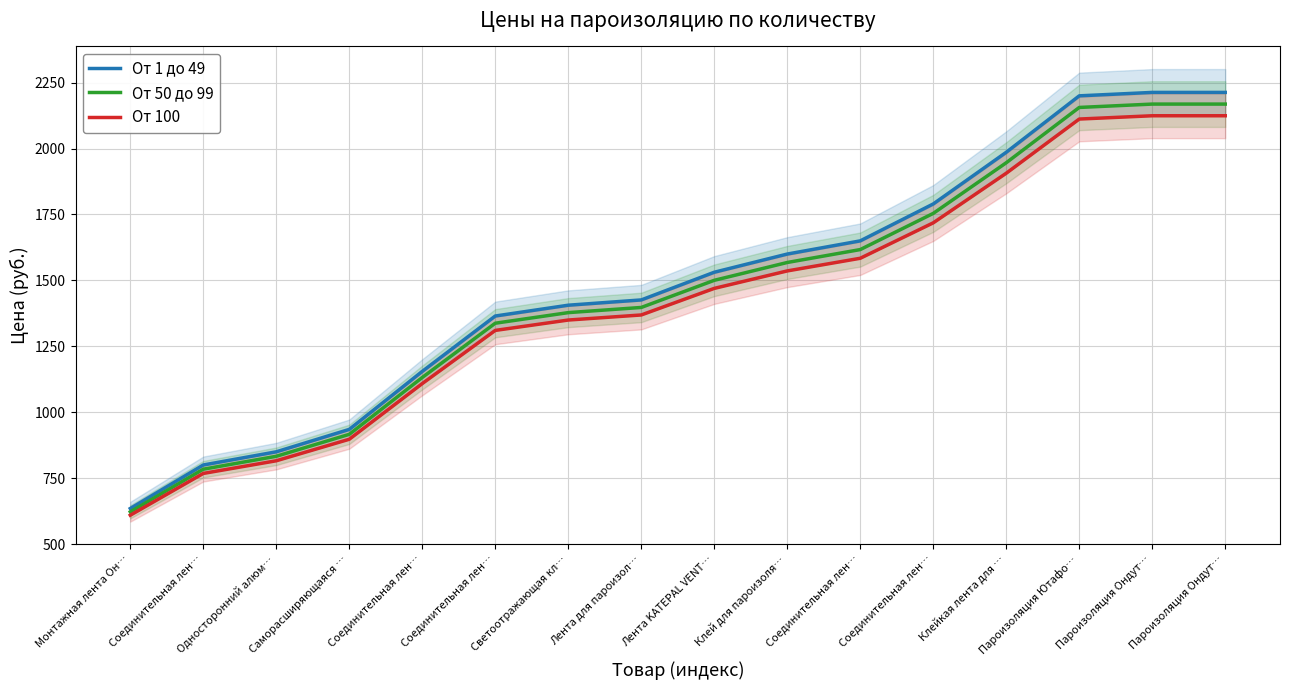

What is the label of the 11th point from the right?

Соединительная лен…